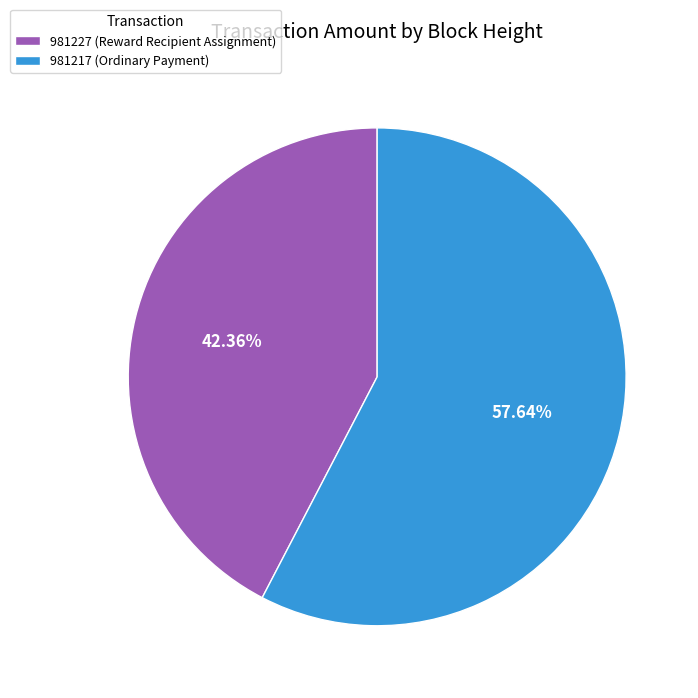

Does any single category account for the majority?

Yes